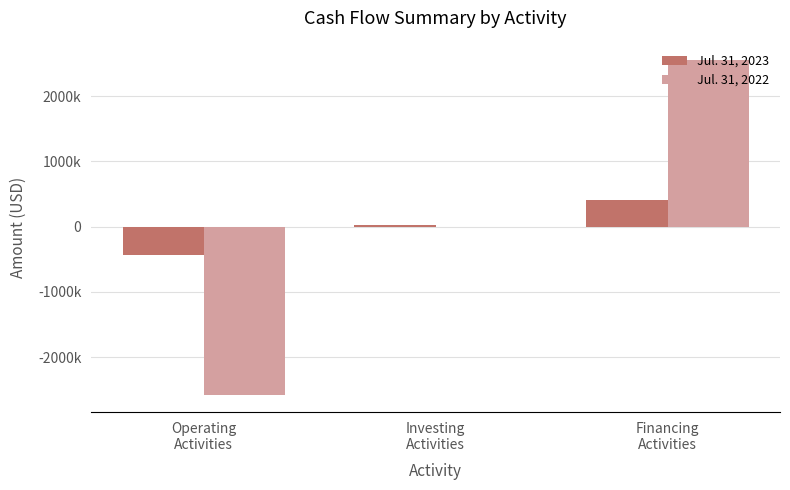

The Jul. 31, 2023 series shows -431666 at Operating
Activities. True or false?

True